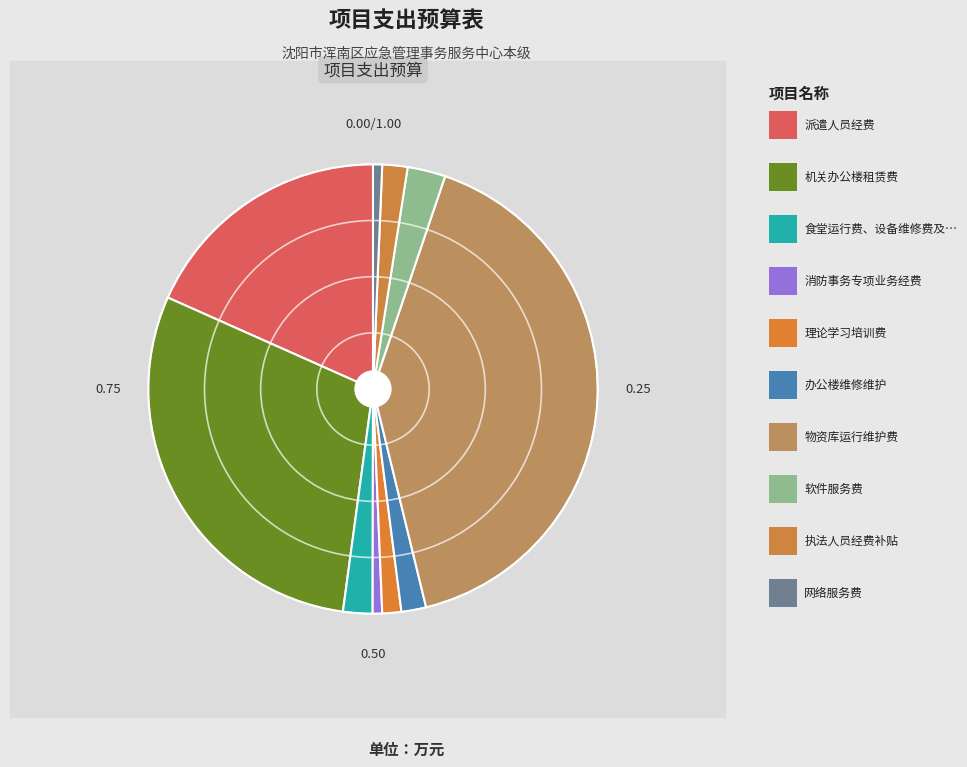

How many segments does this pie chart have?

10